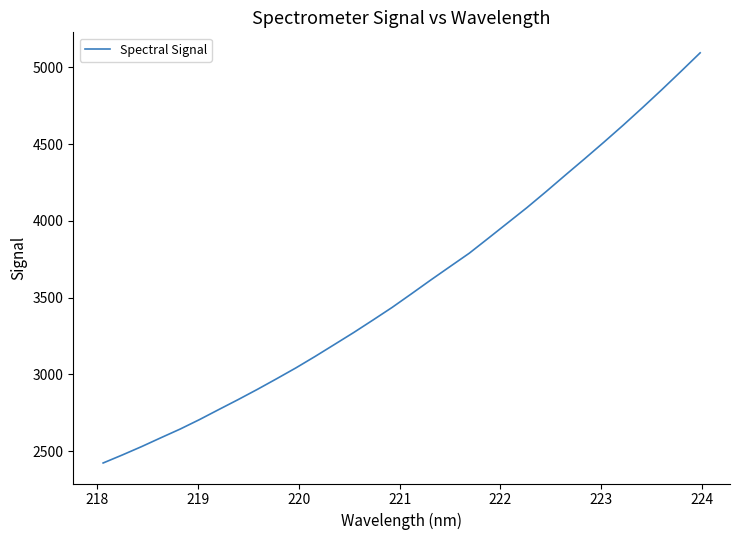

What is the smallest value displayed?

2423.1